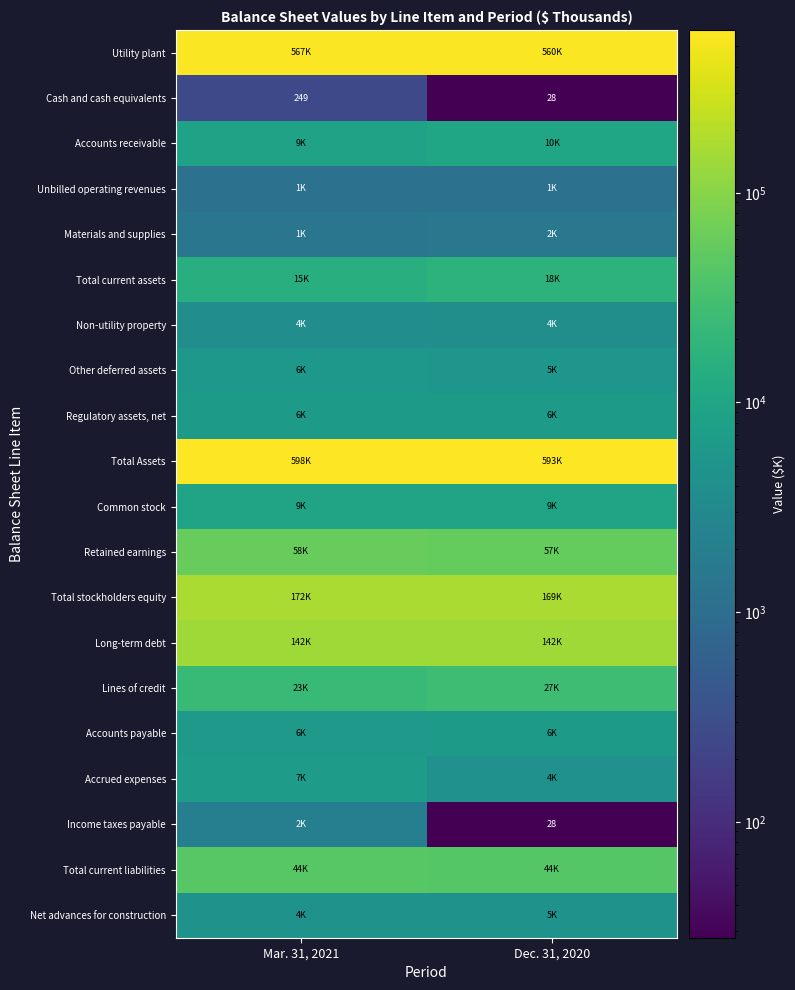

What is the minimum value for Cash and cash equivalents?

28